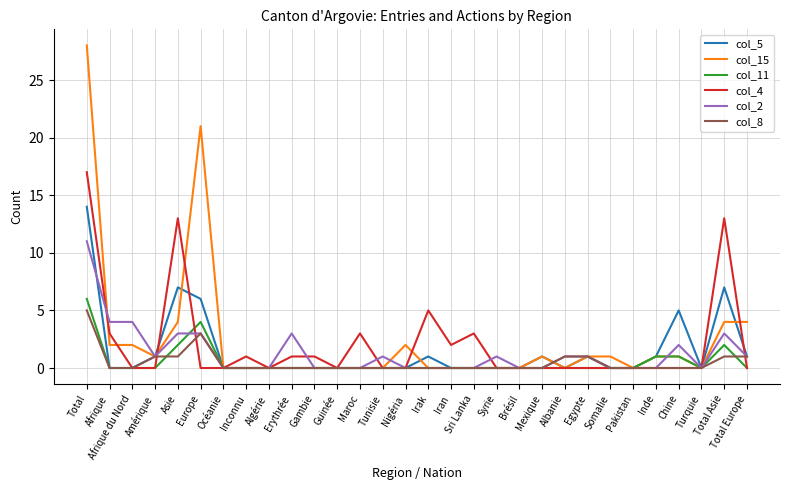

Which series changed the most between Asie and Algérie?

col_4